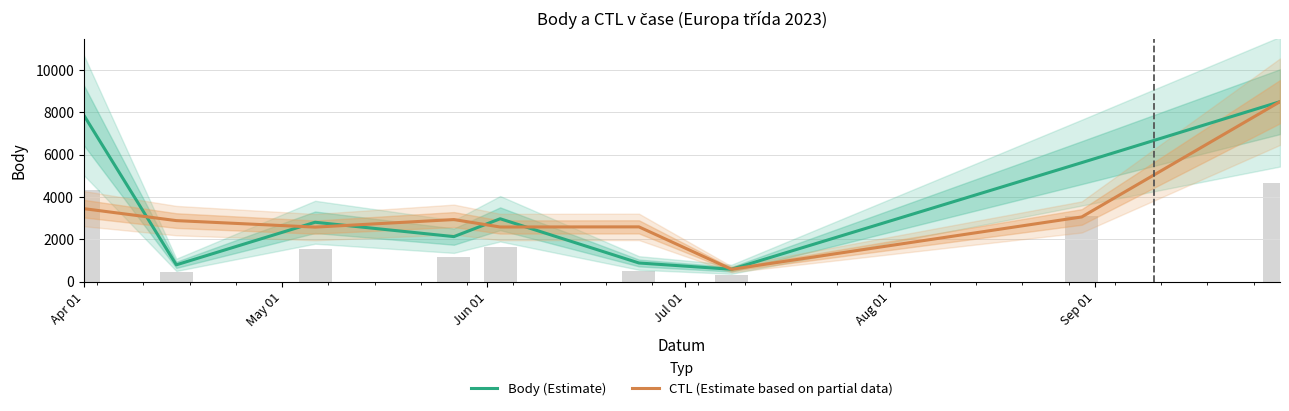

What is the sum of all Body (Estimate) values?

32220.0